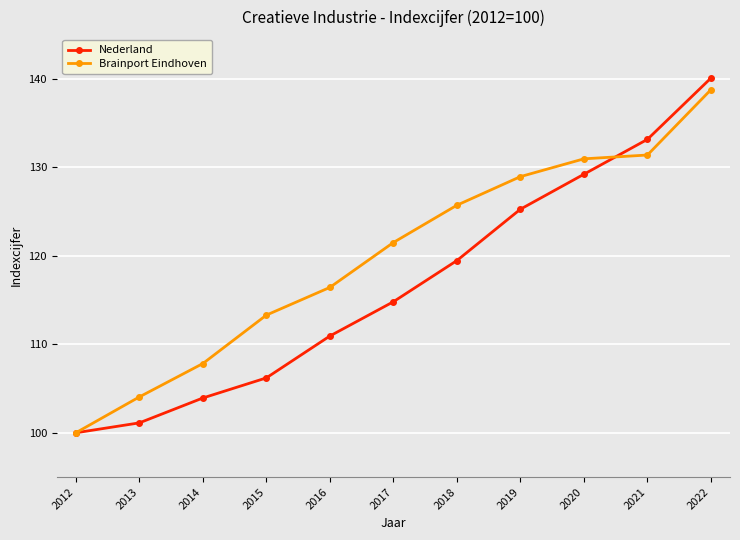

What is the total value across all series at 2014?

211.8